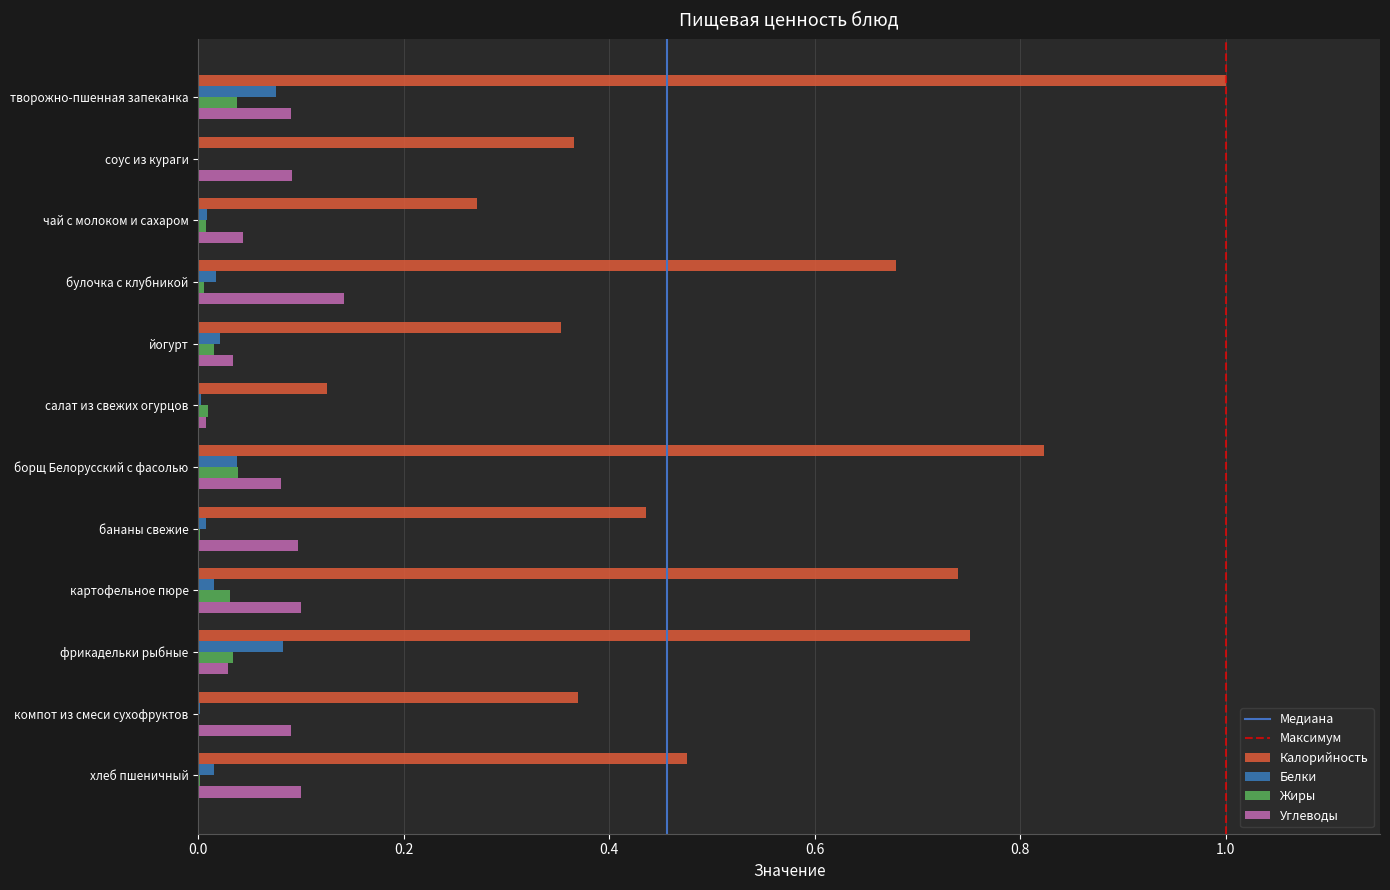

Is it true that Калорийность equals 0.7 at творожно-пшенная запеканка?

False